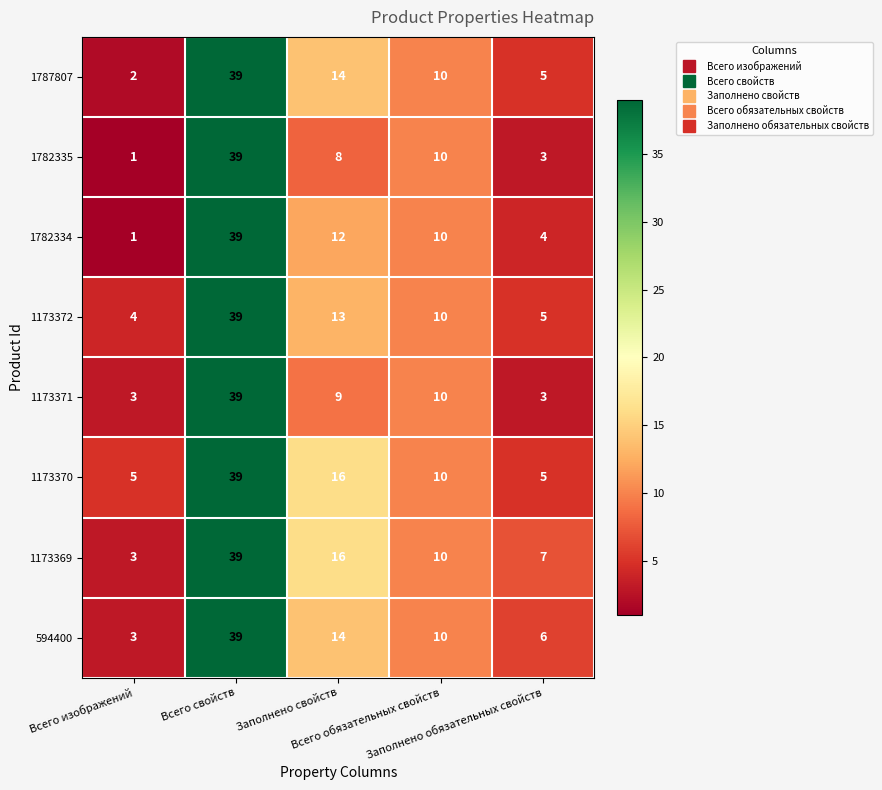

What is the sum of all 1173371 values?

64